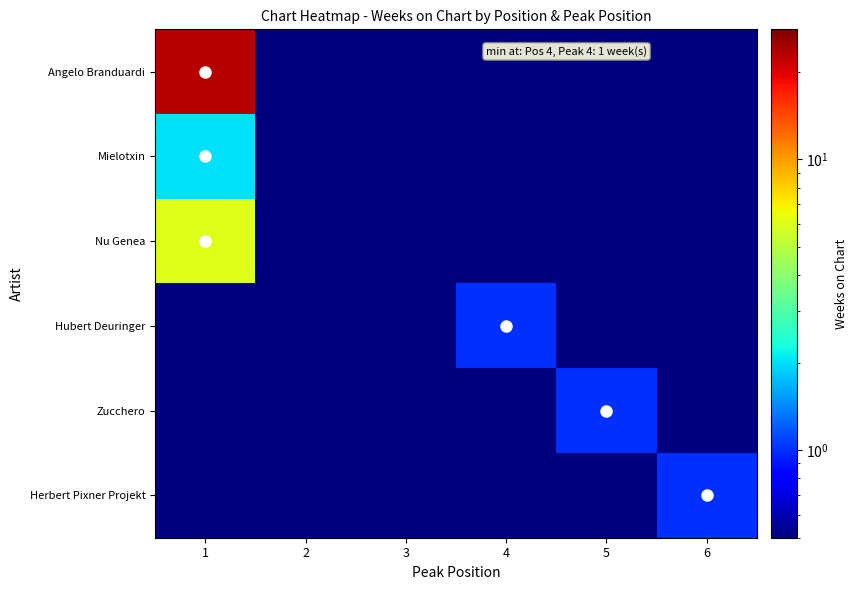

What is the greatest value displayed?

23